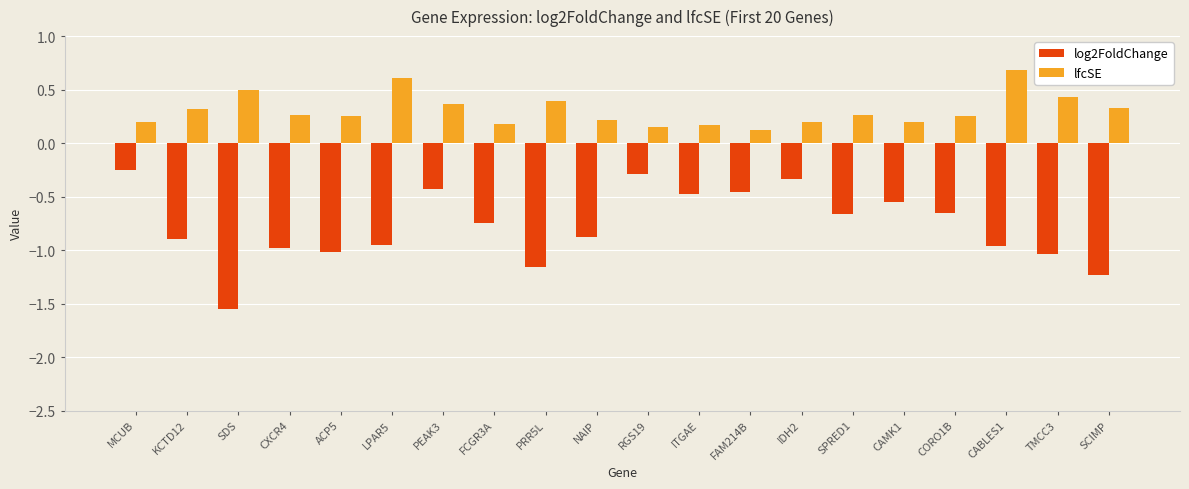

At FCGR3A, list the series in order from smallest to largest.

log2FoldChange, lfcSE